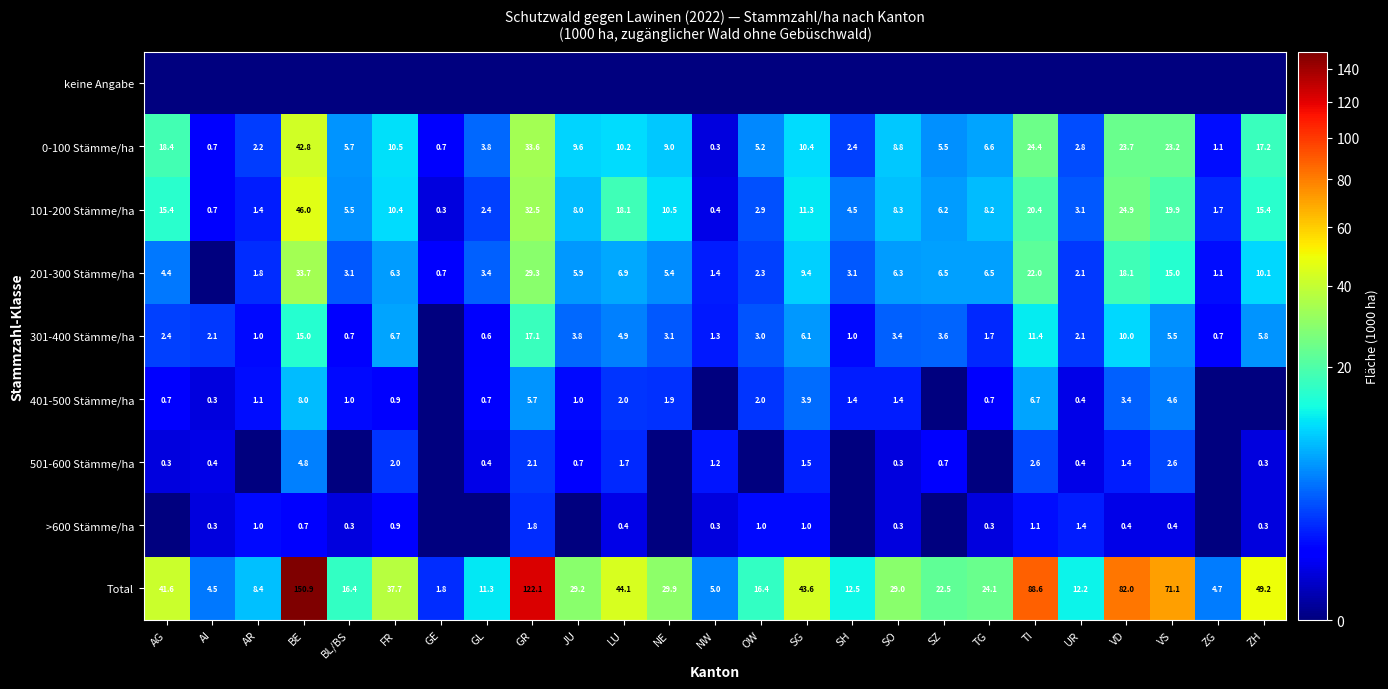

True or false: 0-100 Stämme/ha has a value of 11.5 at TG.

False